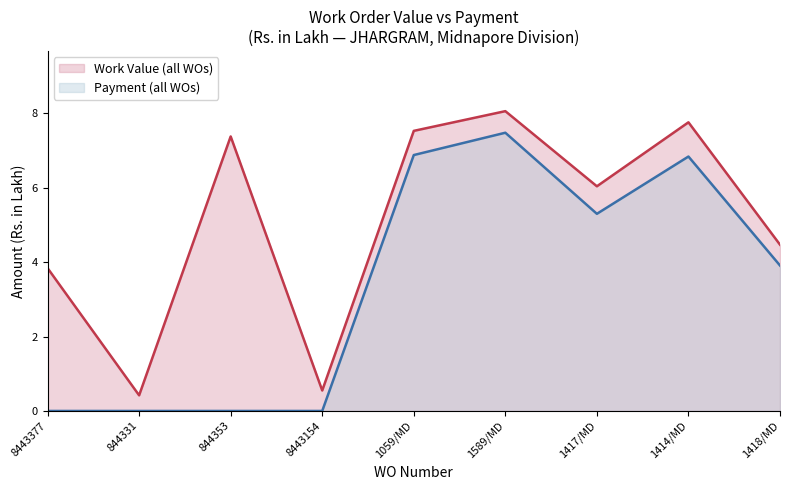

How many data points in Work Value are less than 6?

4